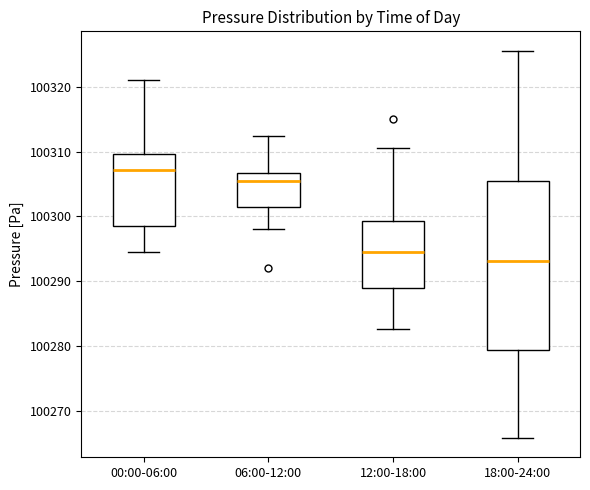

Where is the lower edge of the box for 06:00-12:00 on the y-axis? The values are not printed on the chart, so give them approximately, as read against the axis.

100301